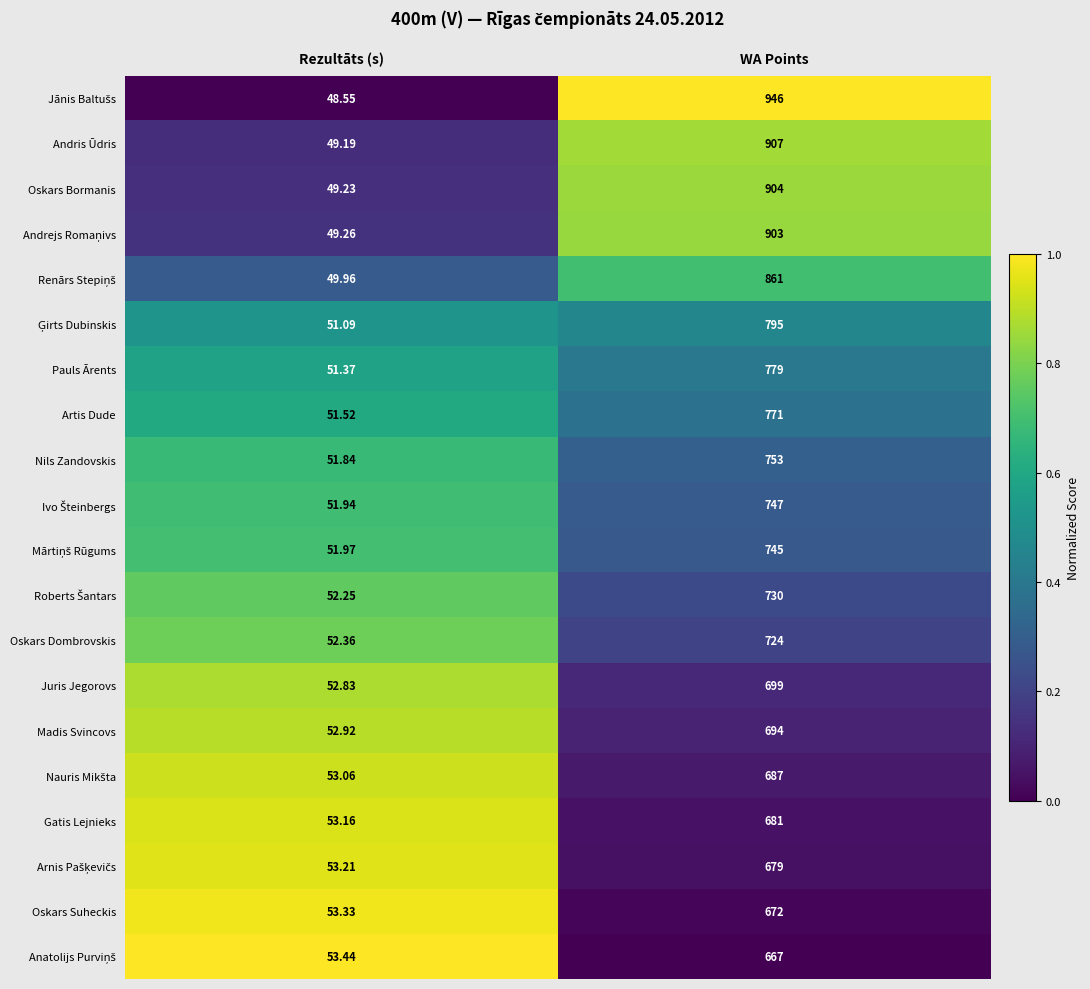

Is the value of Juris Jegorovs at WA Points greater than the value of Nils Zandovskis at WA Points?

No